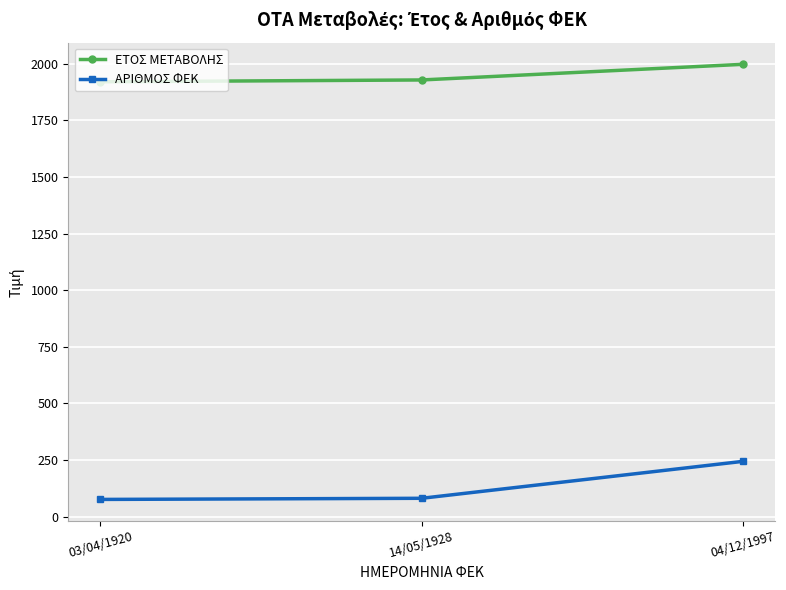

What is the smallest value displayed?

76